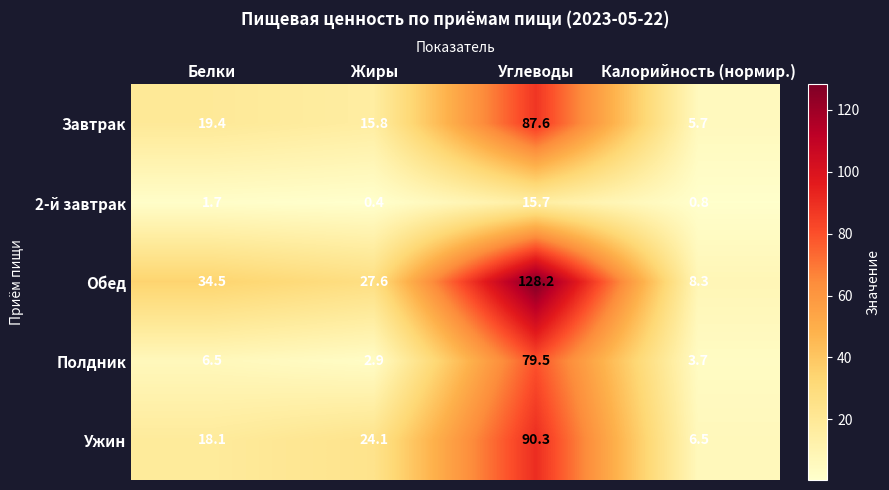

Reading left to right, list all the values displayed in this chart.

Завтрак: 19.4	15.8	87.6	5.7
2-й завтрак: 1.7	0.4	15.7	0.8
Обед: 34.5	27.6	128.2	8.3
Полдник: 6.5	2.9	79.5	3.7
Ужин: 18.1	24.1	90.3	6.5